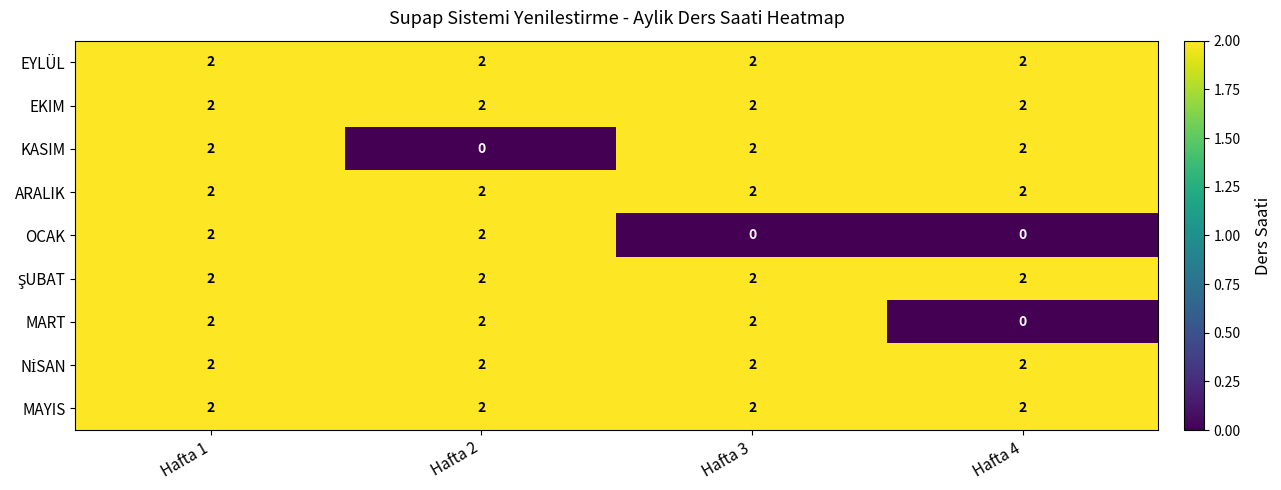

Between Hafta 1 and Hafta 2, which series saw the biggest shift?

KASIM